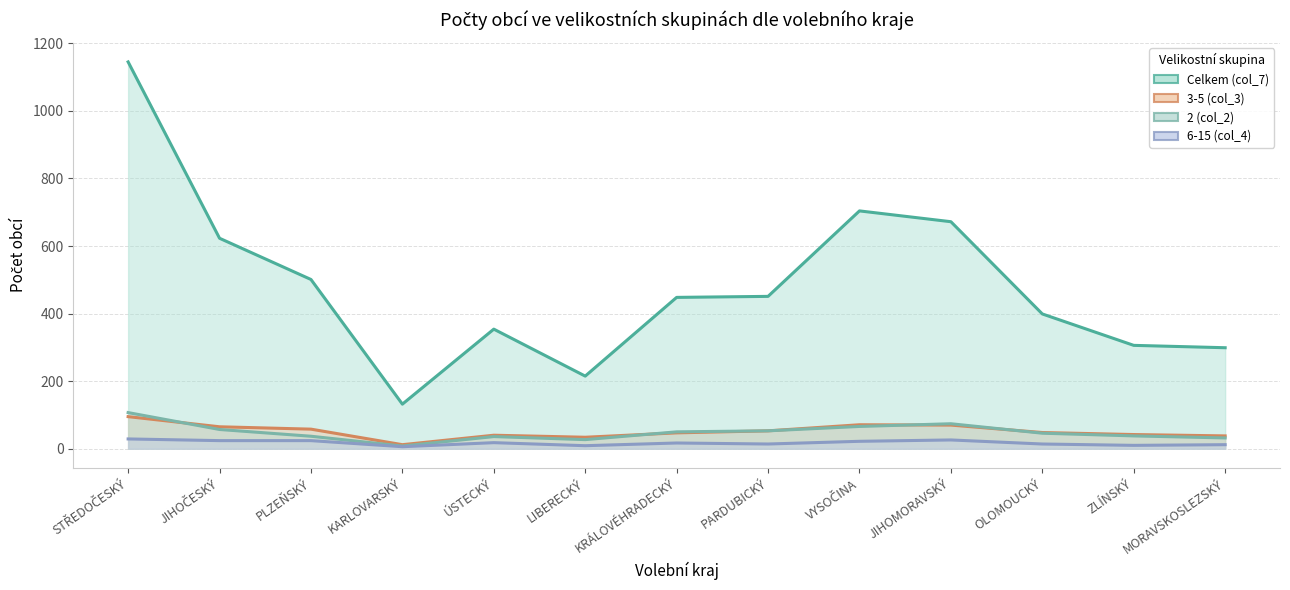

Rank the series at MORAVSKOSLEZSKÝ from highest to lowest value.

Celkem (col_7), 3-5 (col_3), 2 (col_2), 6-15 (col_4)